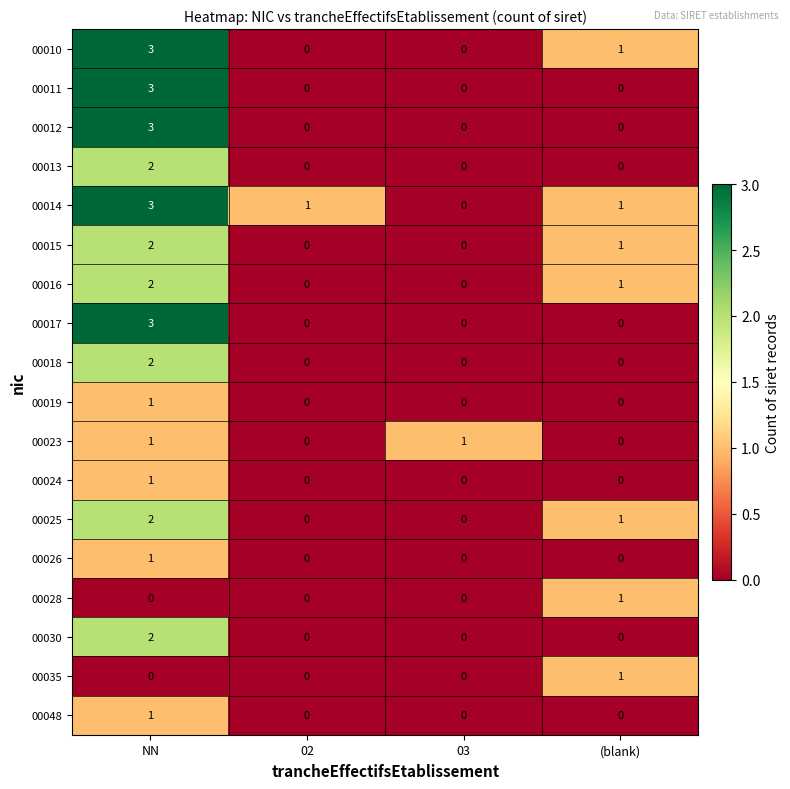

Is it true that 00028 equals 0 at NN?

True